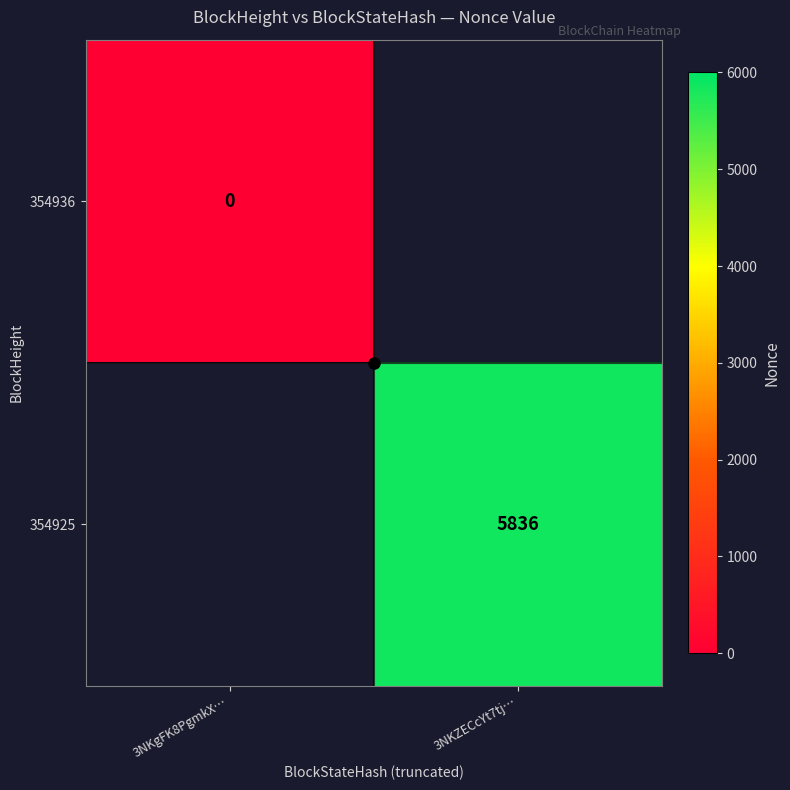

How many positive values does the 354925 series have?

1